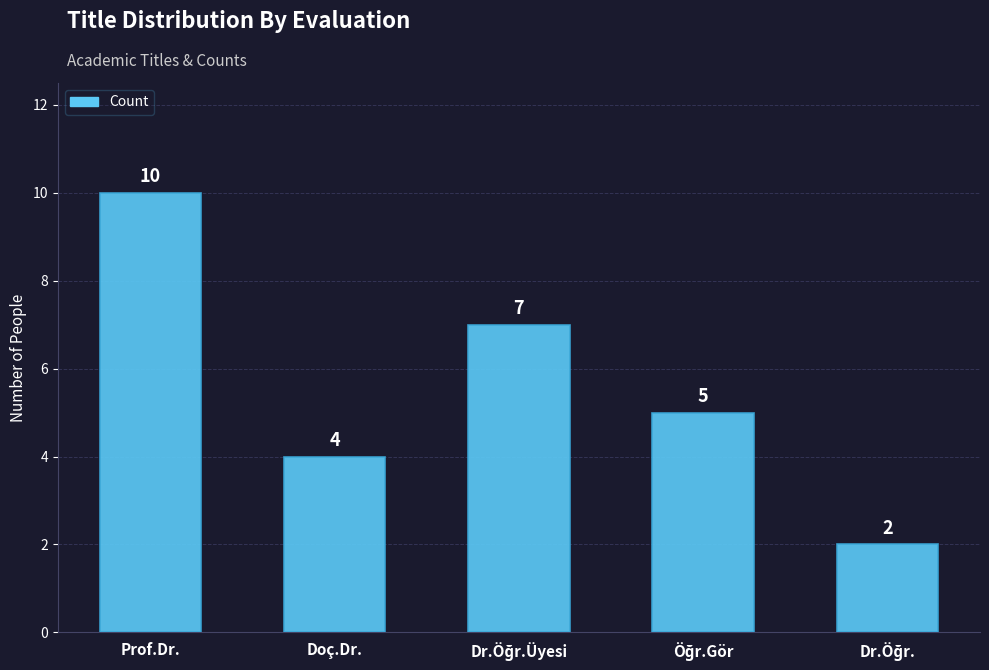

Read the value at Prof.Dr..

10